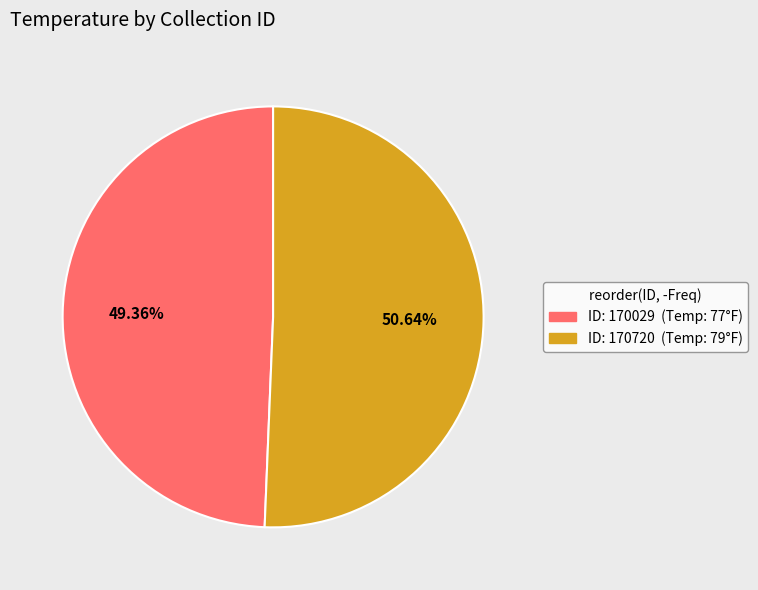

What is the ratio of the value at ID: 170720 (Temp: 79°F) to the value at ID: 170029 (Temp: 77°F)?

1.0